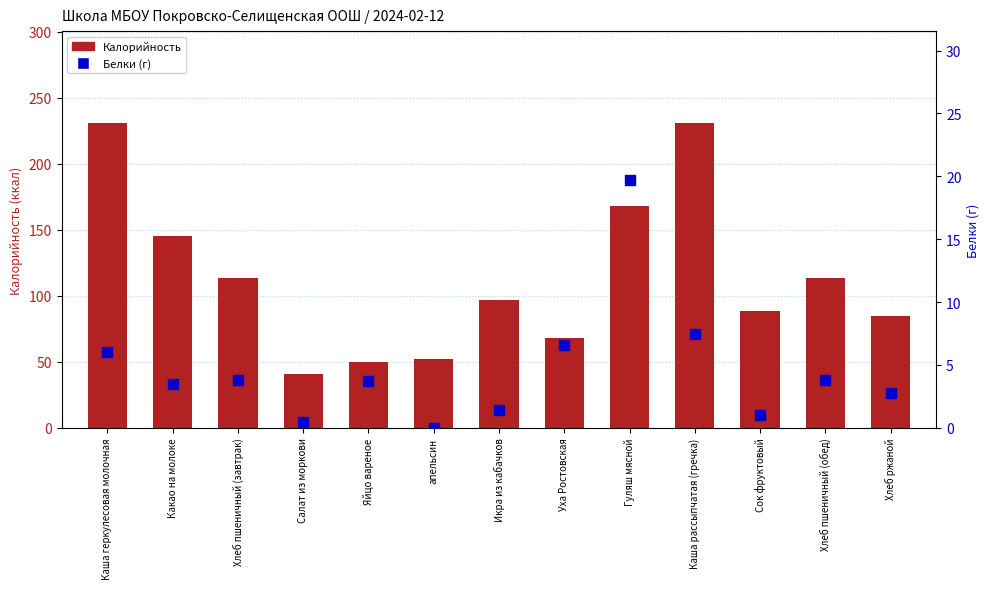

Which series has the largest total across all categories?

Калорийность